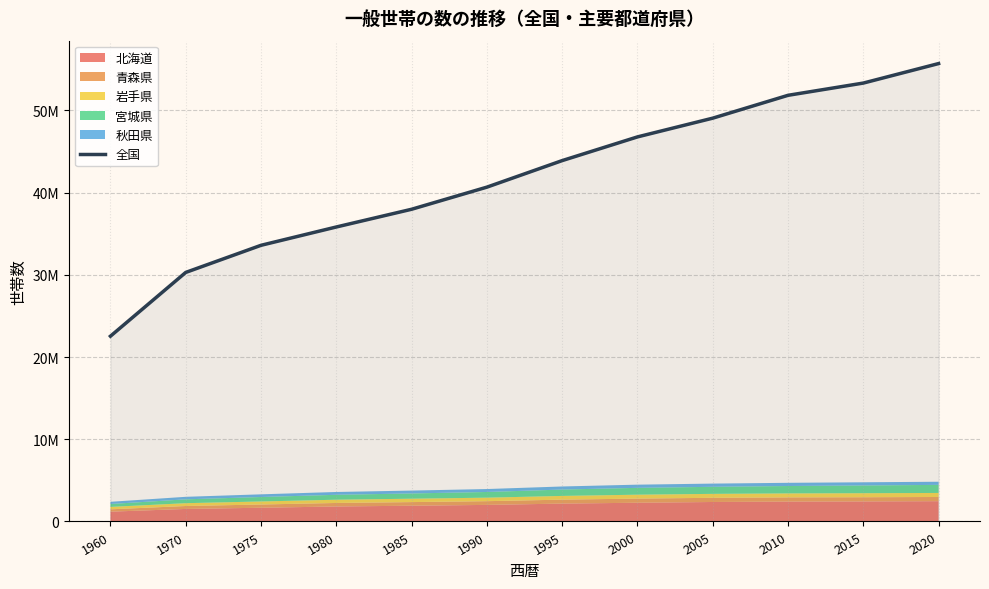

What is the change in value from 2000 to 2005?

+2280147